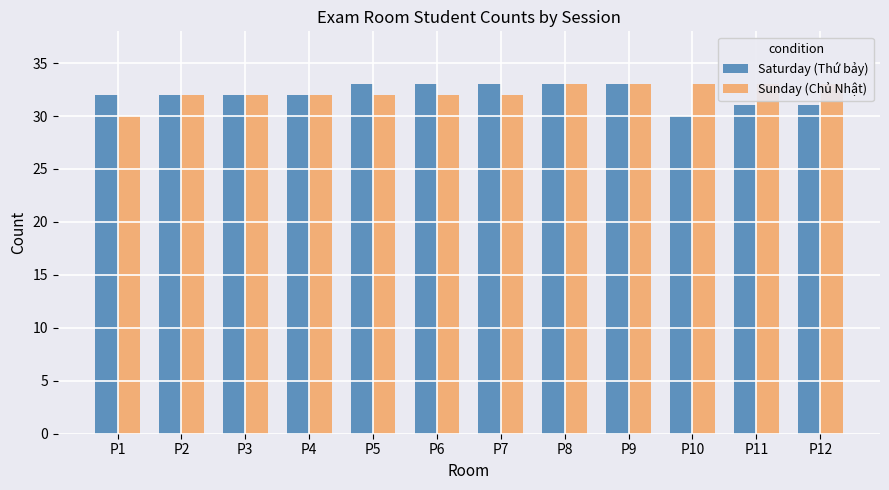

What is the total value across all series at P6?

65